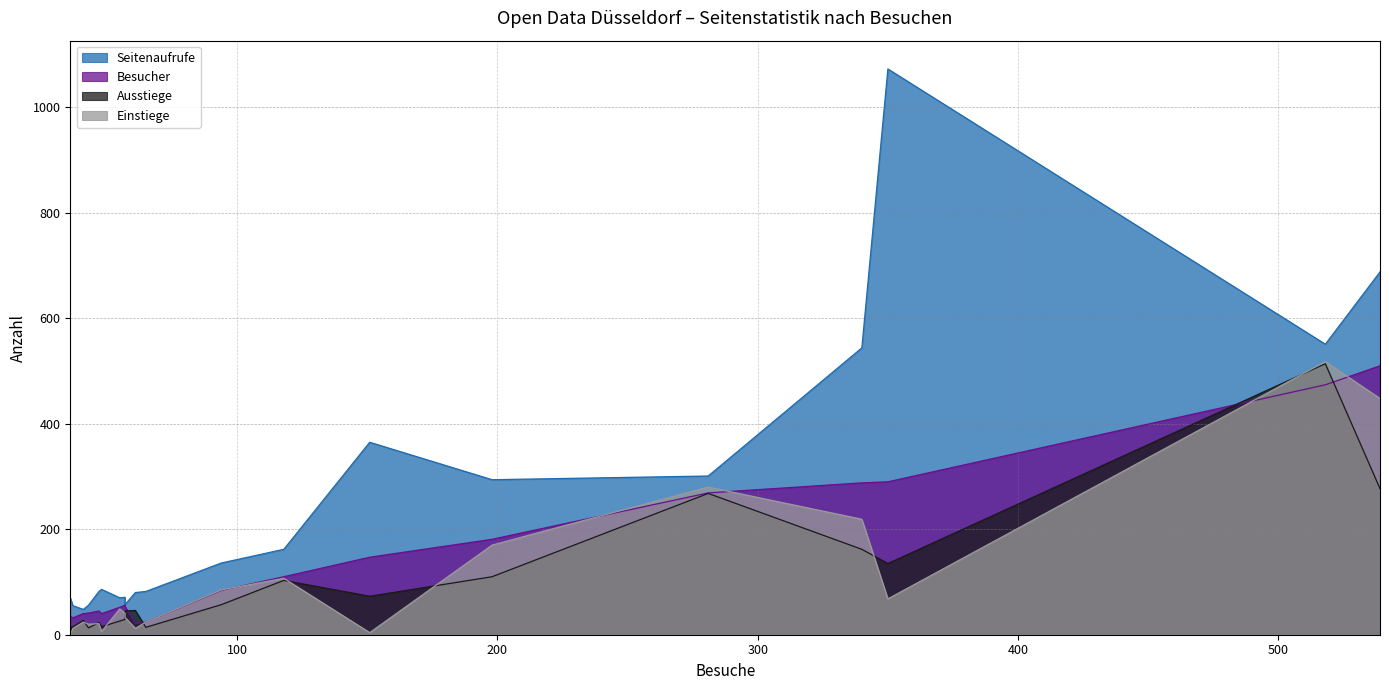

Which series changed the most between 48 and 43?

Seitenaufrufe